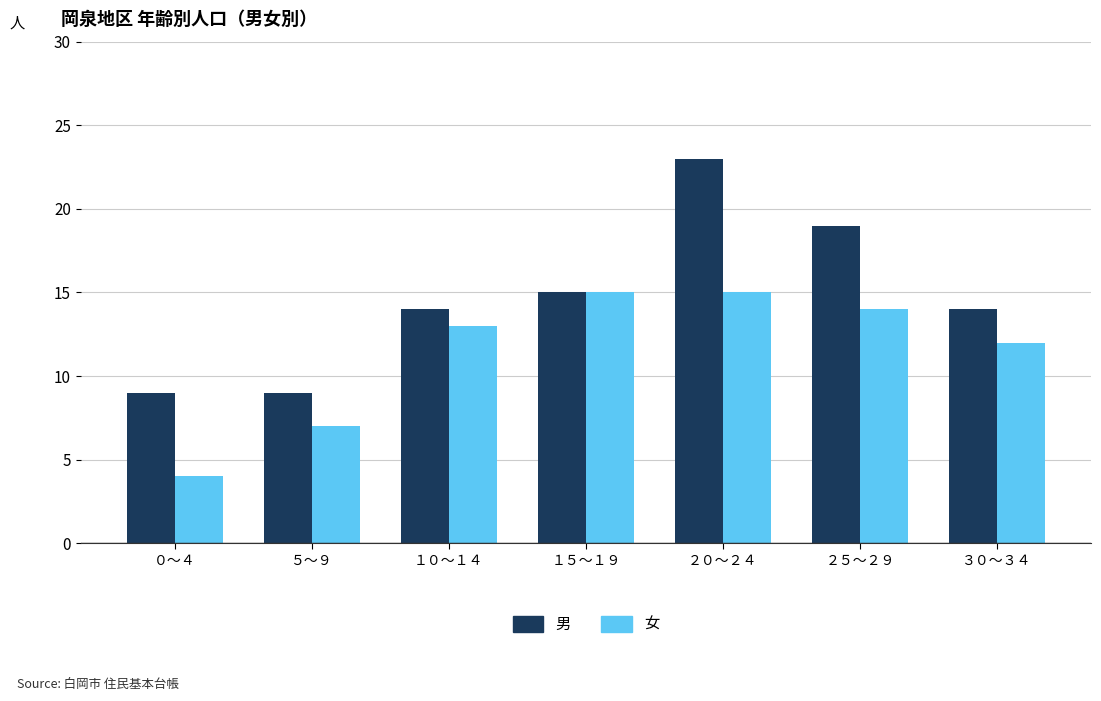

List the series in order of their peak value, lowest first.

女, 男